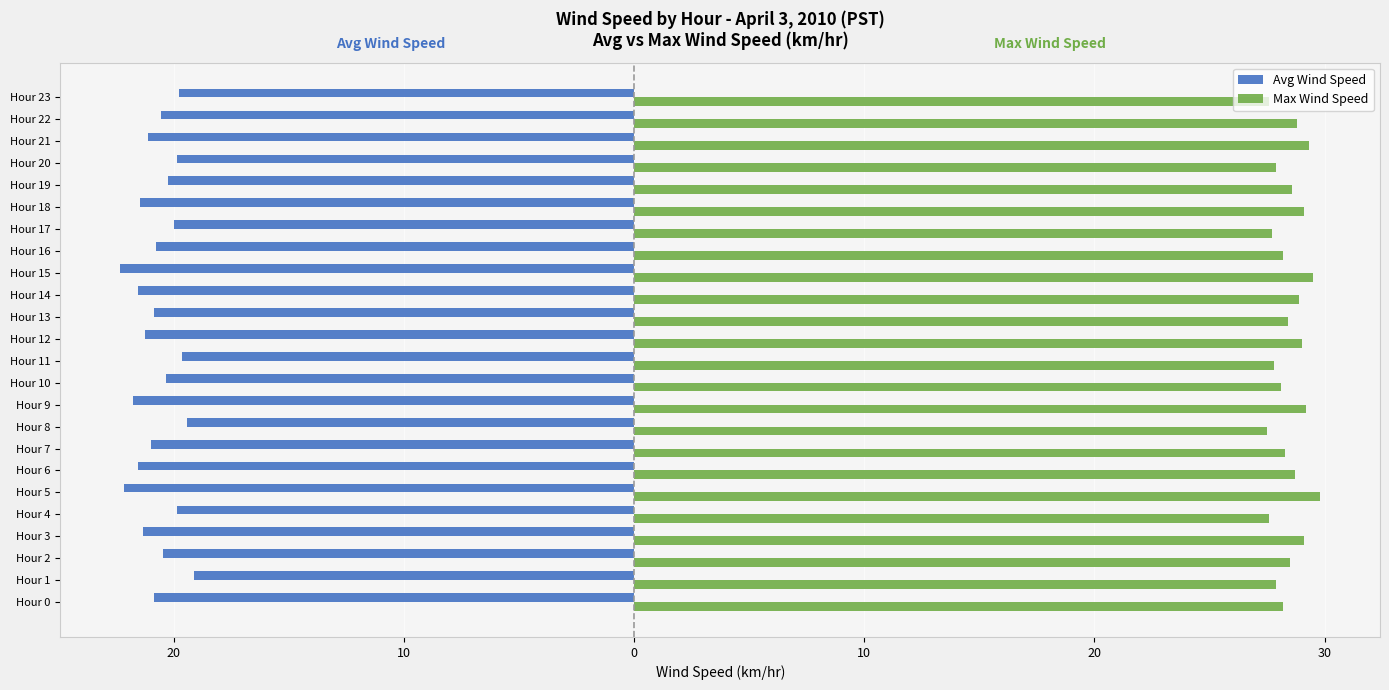

Which series has the largest range (max minus min)?

Avg Wind Speed